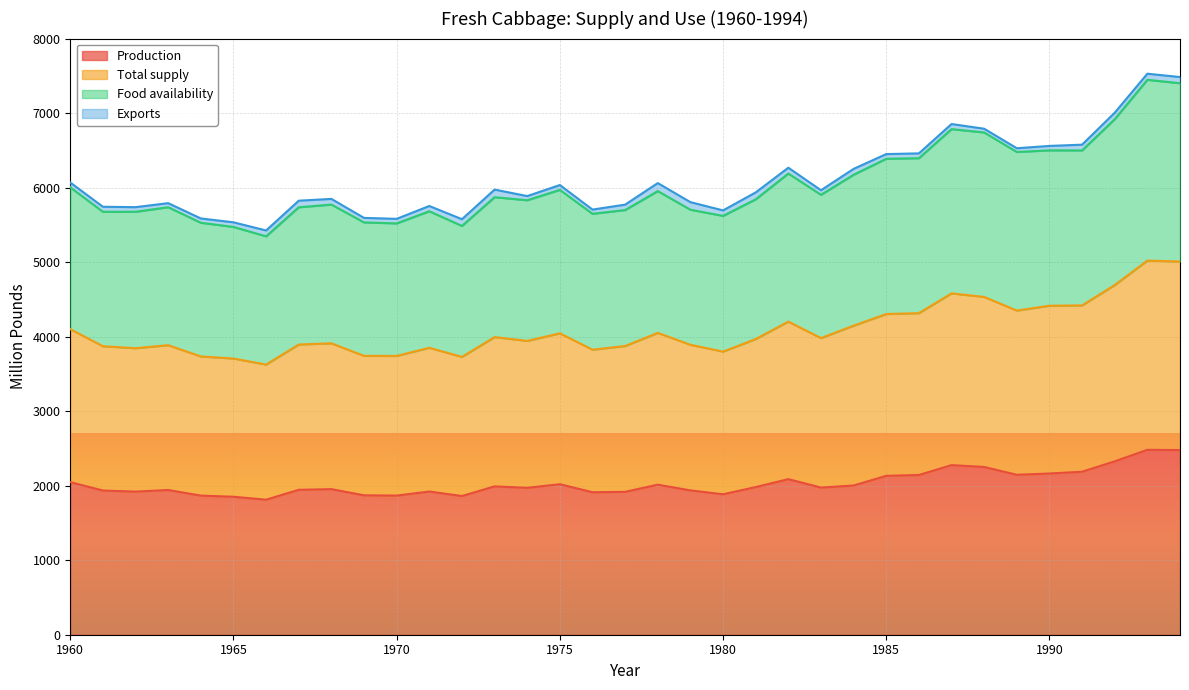

What is the highest value of the Production series?

2481.3